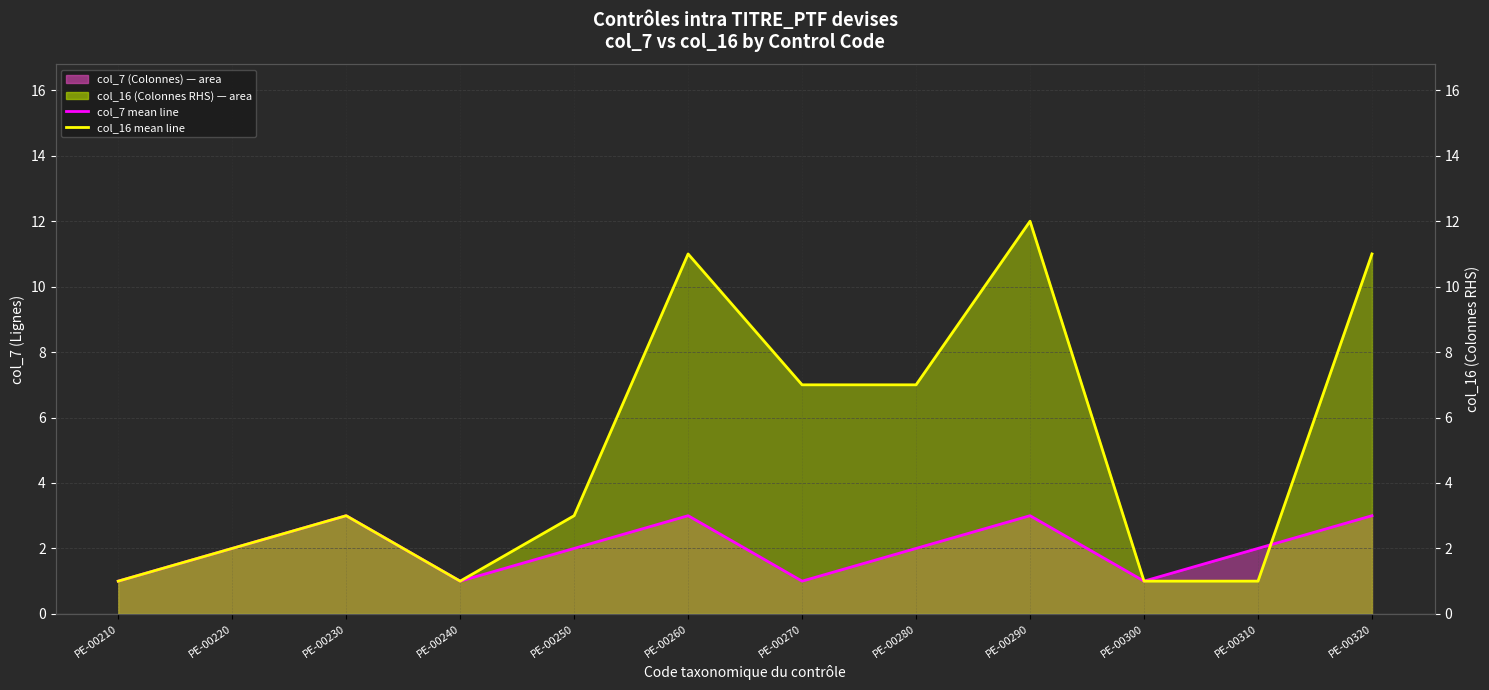

Which series has the widest spread of values?

col_16 mean line